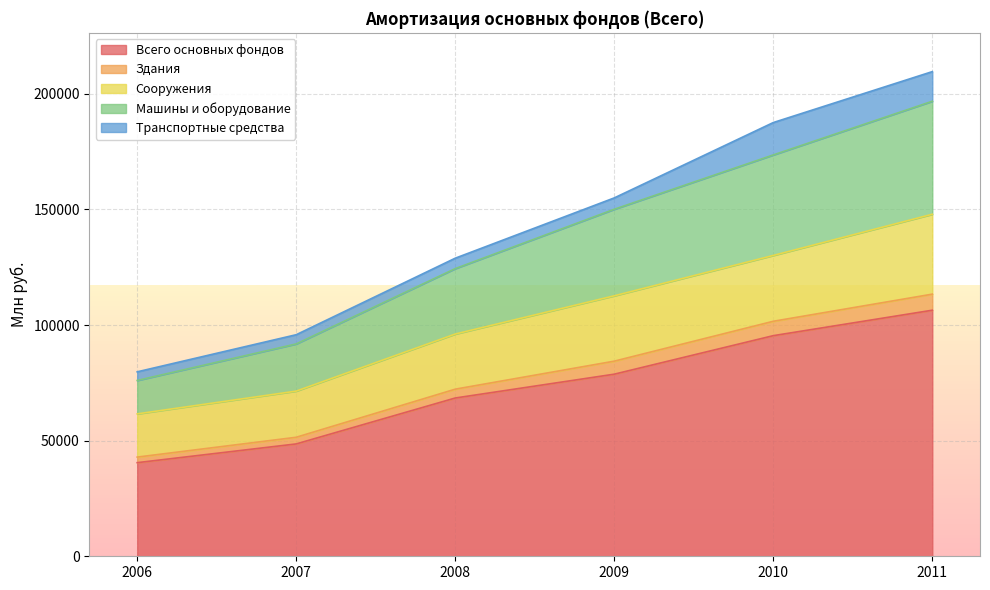

At which label does Всего основных фондов reach its peak?

2011